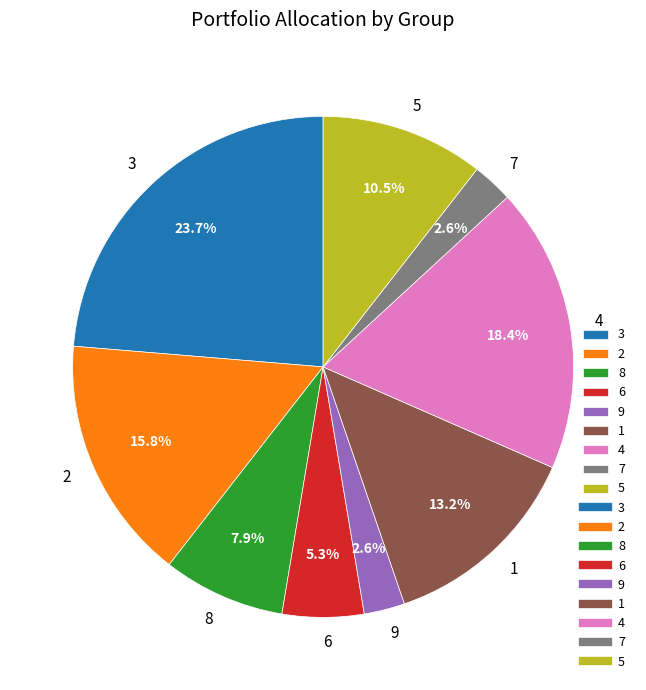

How many slices are in this pie chart?

9